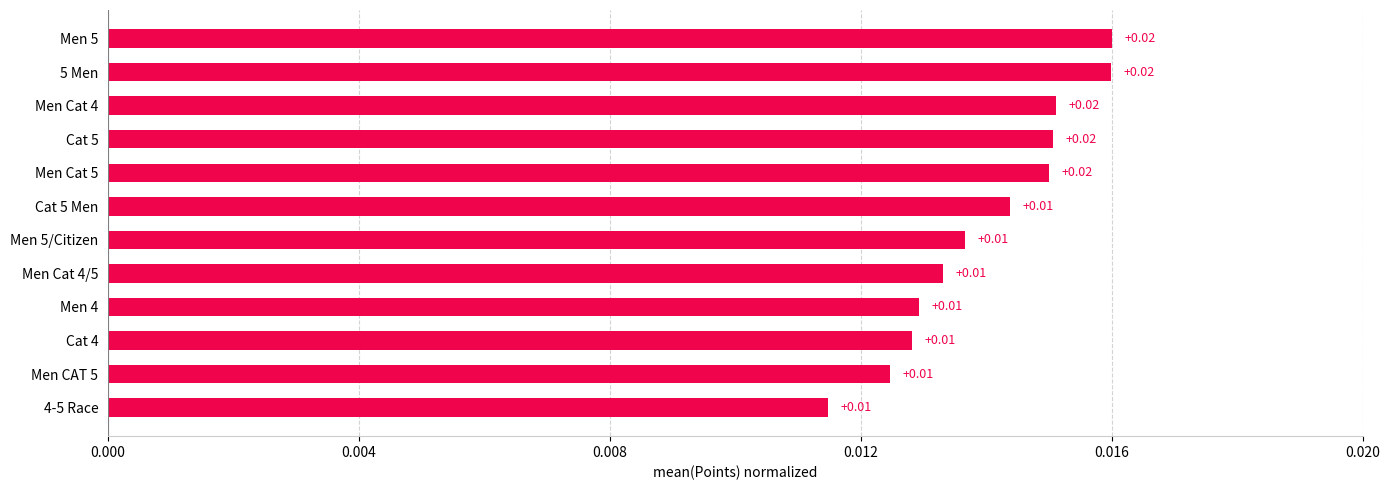

How many values are between 0 and 1?

12